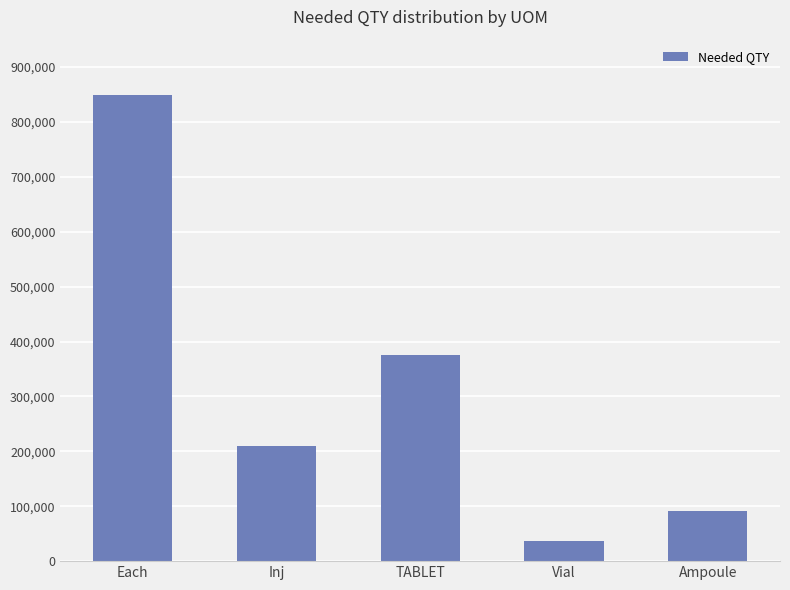

What value does the data have at Ampoule, to the nearest 10?

91000